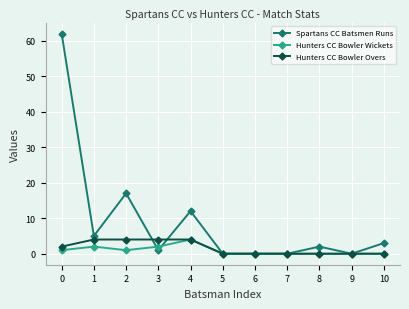

Is the value of Spartans CC Batsmen Runs at 2 greater than the value of Hunters CC Bowler Wickets at 10?

Yes